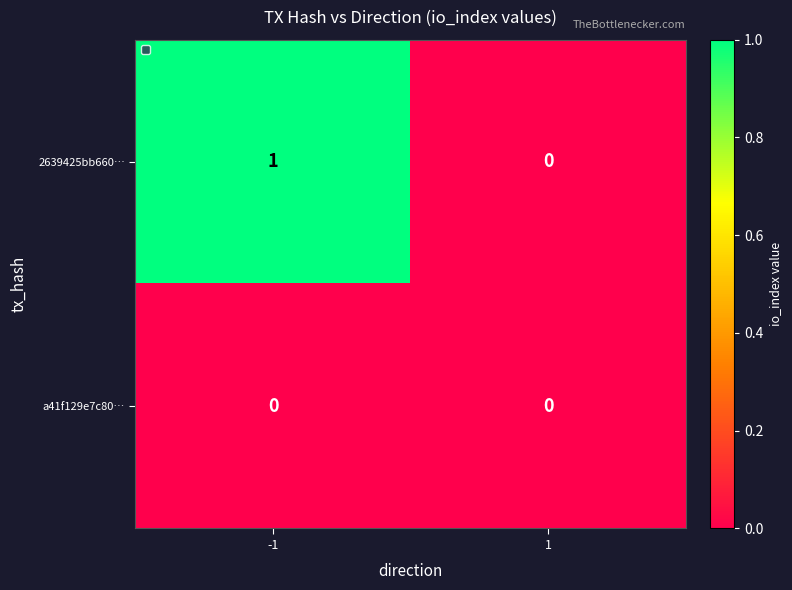

Reading left to right, extract all data points from this chart.

2639425bb660…: 1	0
a41f129e7c80…: 0	0